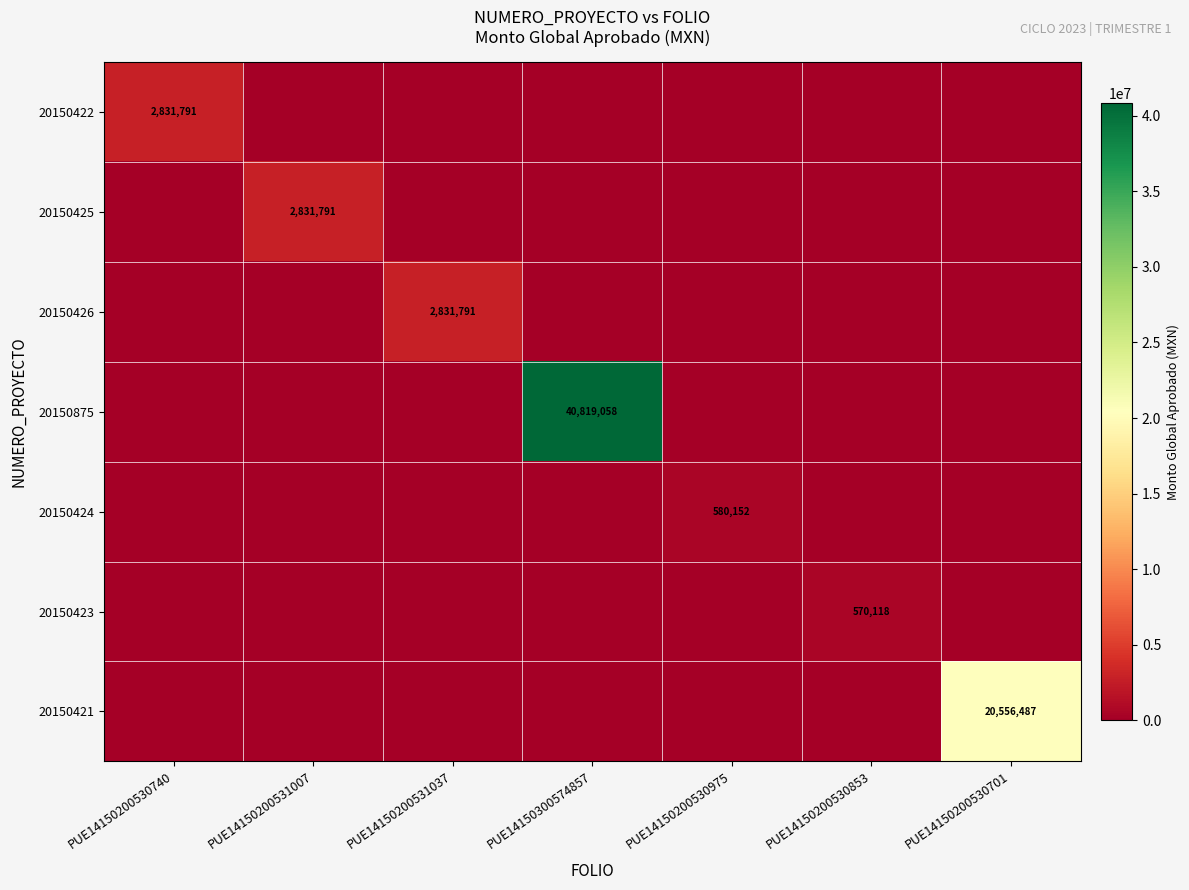

The 20150875 series shows 65665428 at PUE14150300574857. True or false?

False